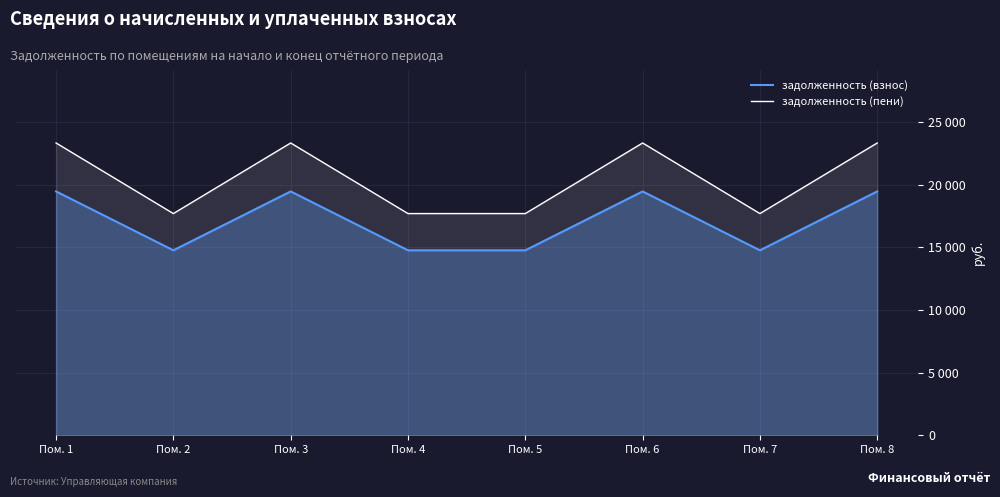

Read the задолженность (пени) value at Пом. 7.

17697.3